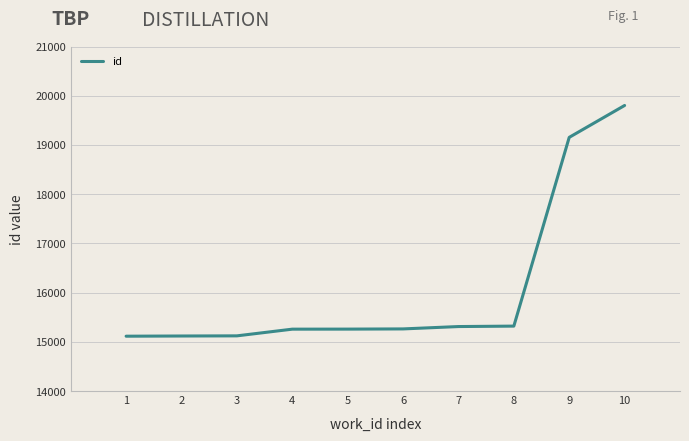

Count the number of data series in this chart.

1